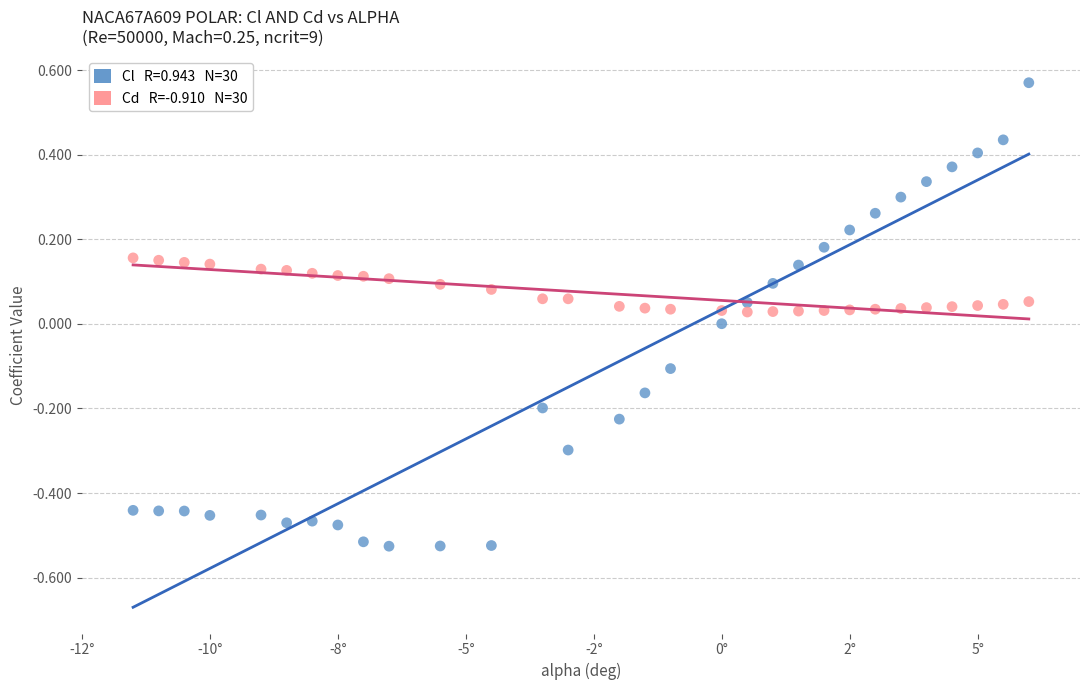

Across all data points, what is the range of X values (max minus min)?

17.5